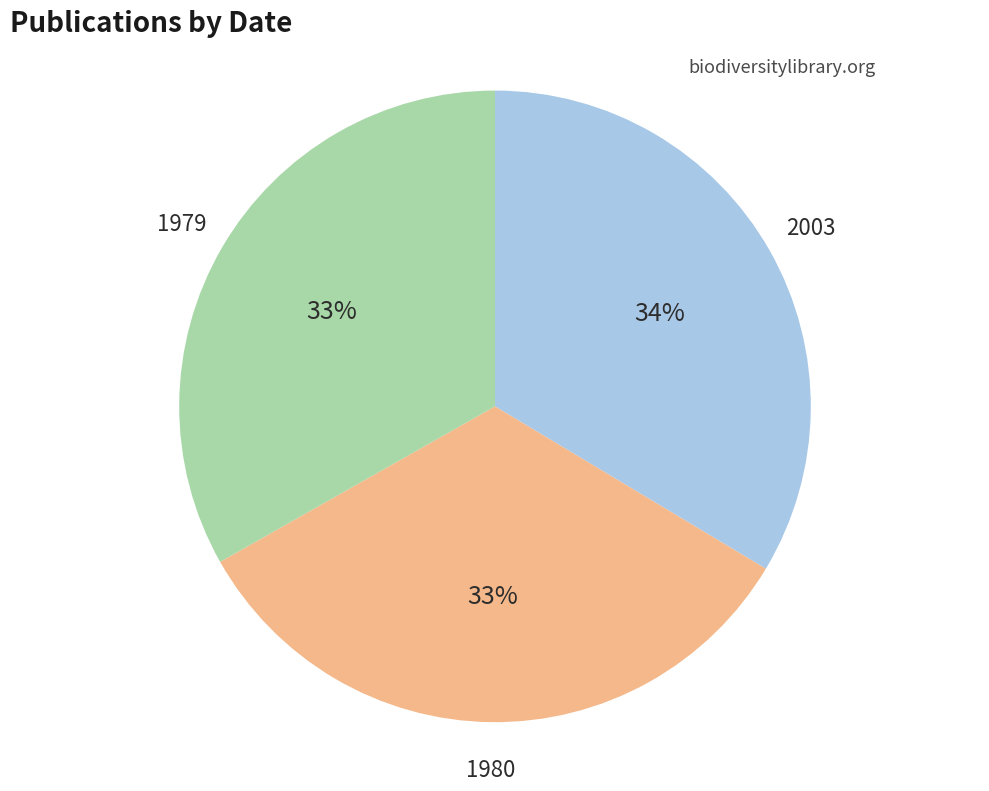

True or false: 2003 accounts for 28% of the total.

False